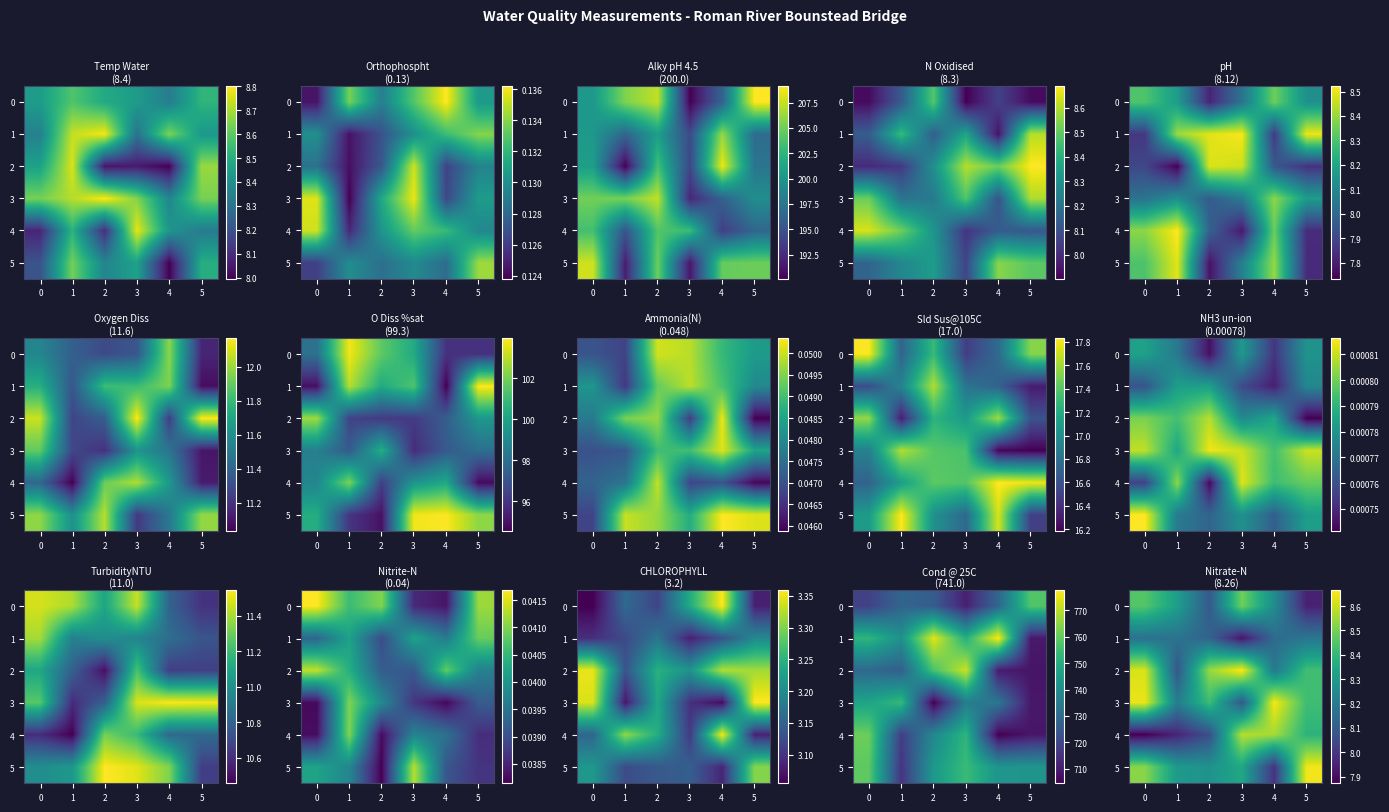

At which category does the chart reach its peak across all series?

2